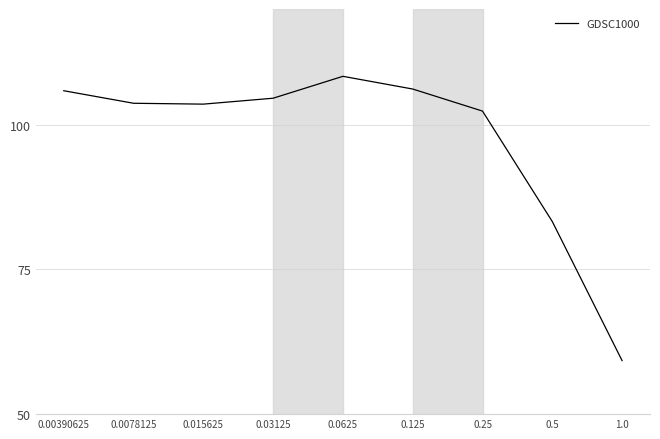

What is the maximum value shown in the chart?

108.4